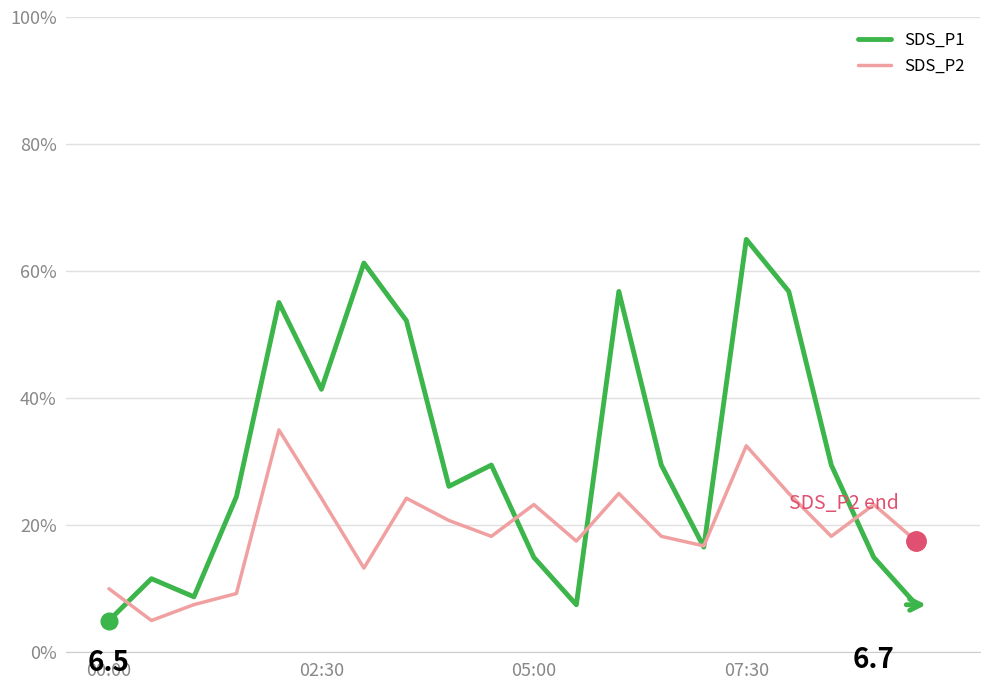

What is the sum of all SDS_P2 values?

384.8